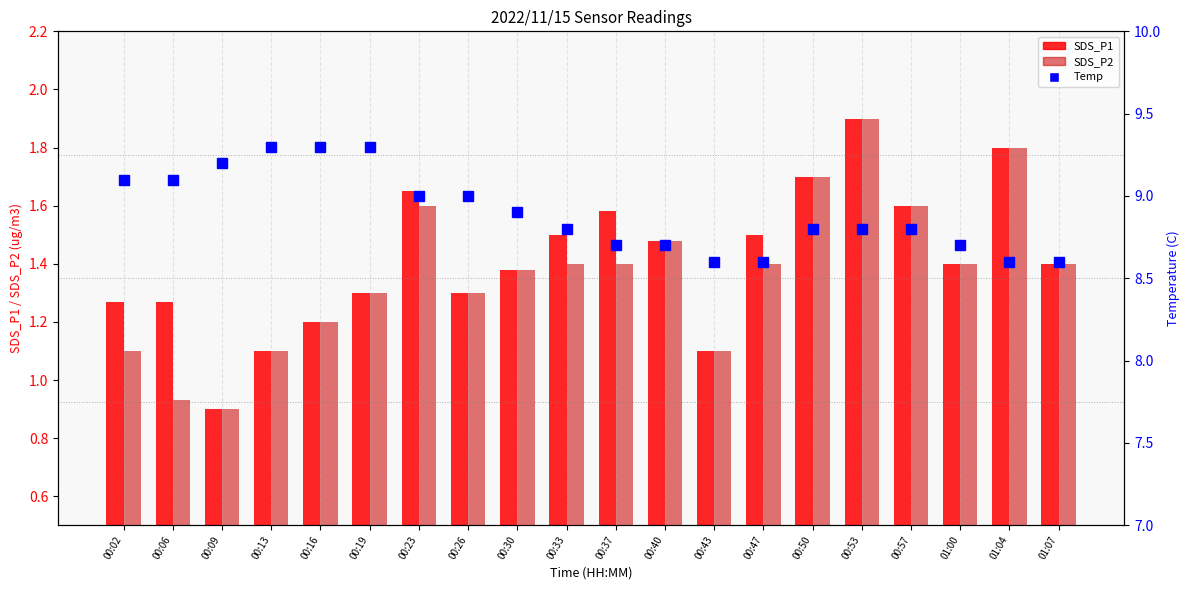

What is the highest value of the SDS_P2 series?

1.9